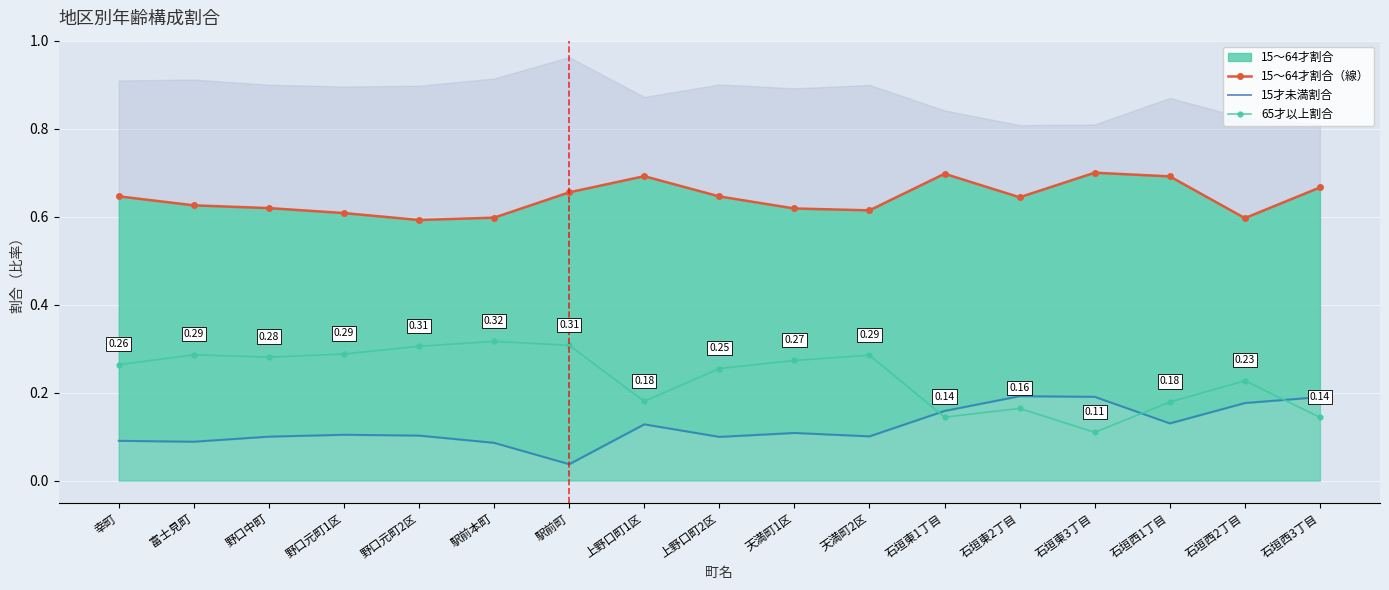

The value of 15才未満割合 at 石垣東3丁目 is 0.2. True or false?

True